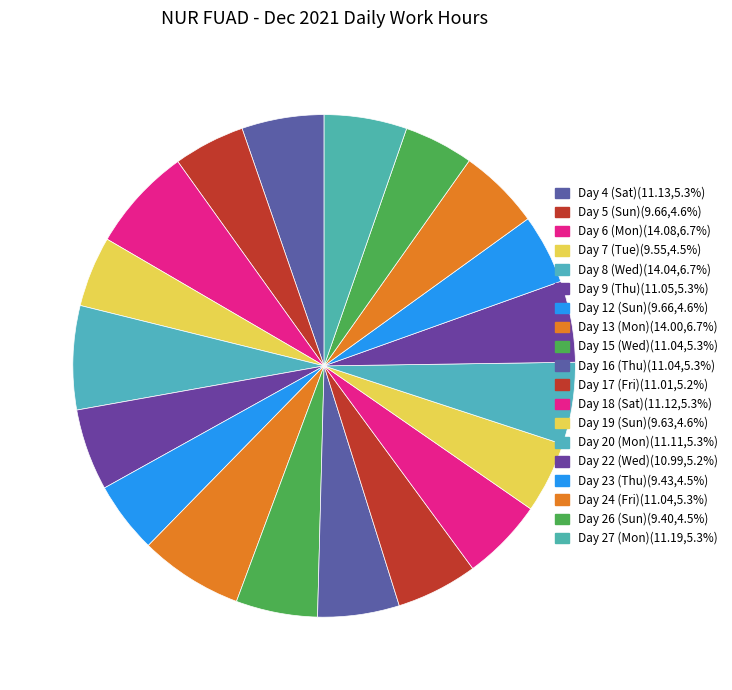

How many segments does this pie chart have?

19